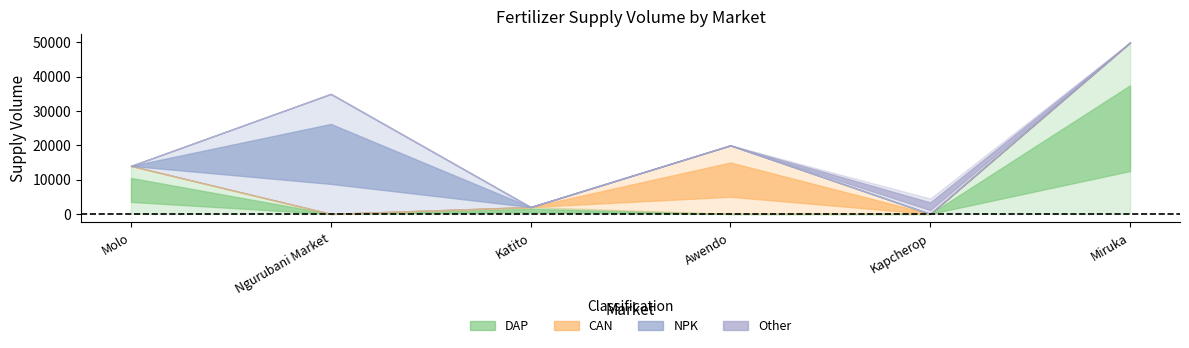

Which series has the widest spread of values?

DAP